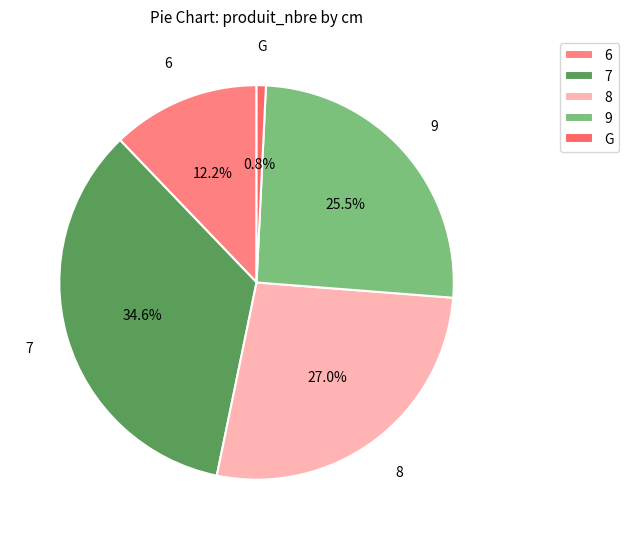

Rank the categories by value from lowest to highest.

G, 6, 9, 8, 7